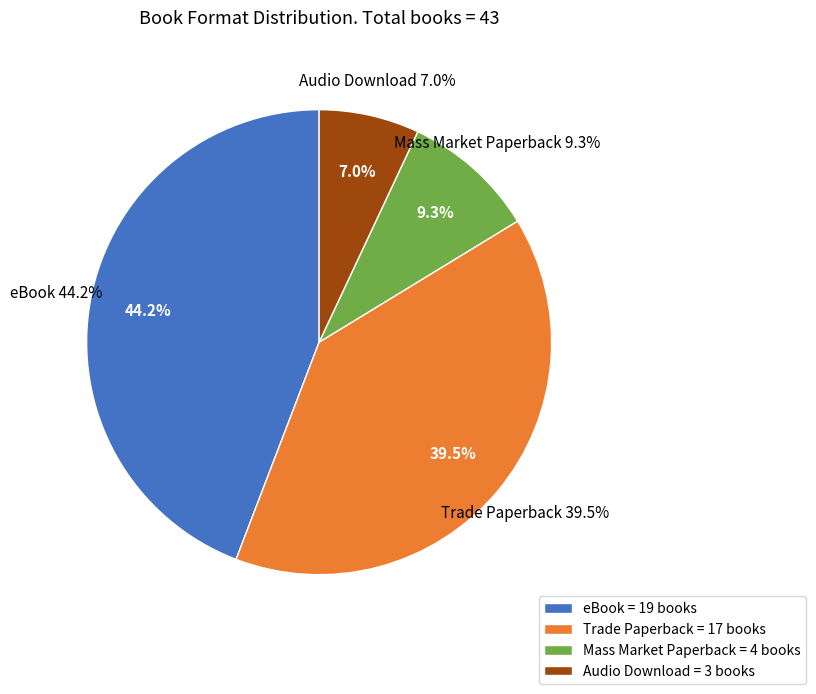

Count the number of slices in the pie.

4